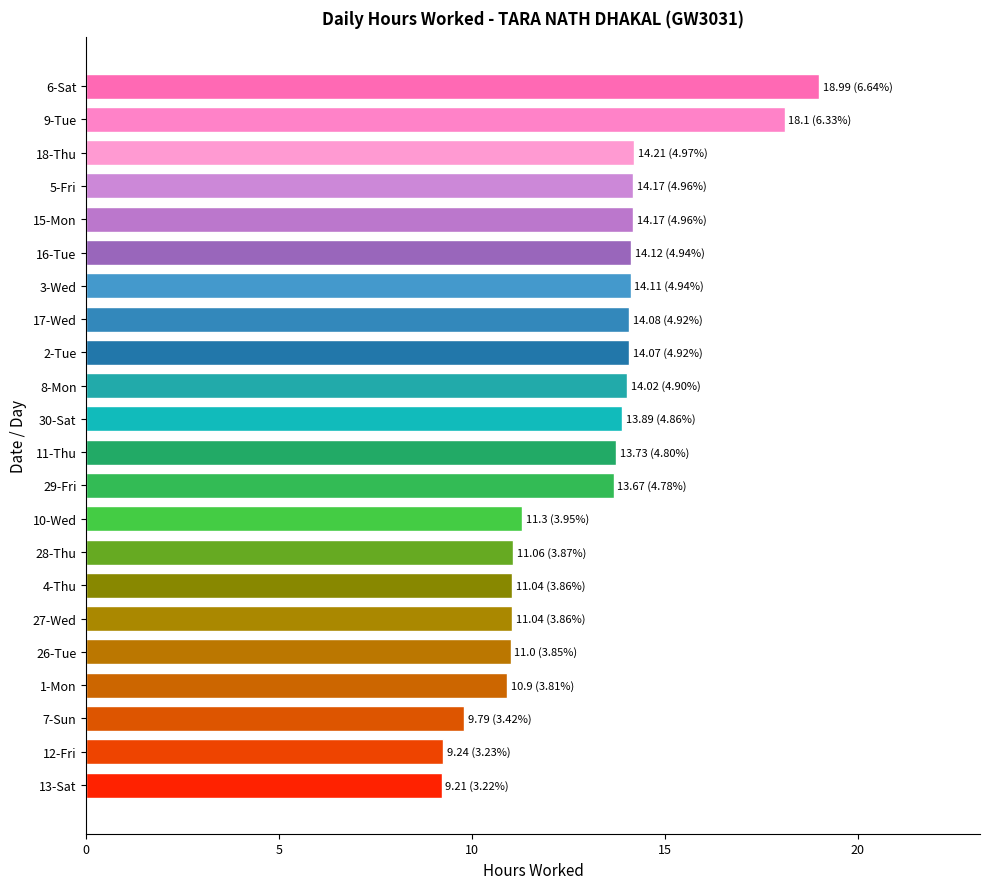

Does the chart contain stacked bars?

No